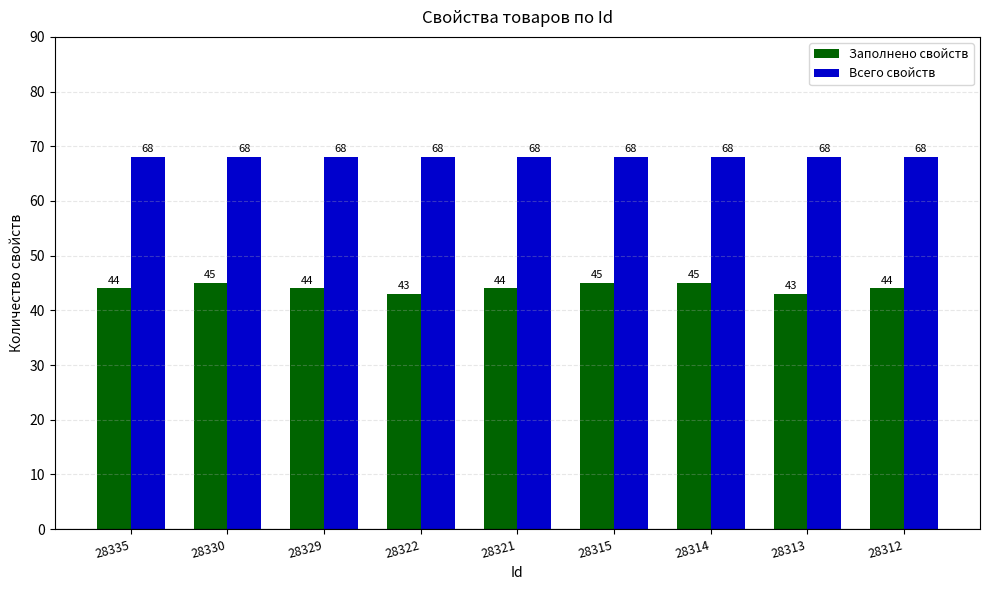

What is the spread (max minus min) of values at 28321?

24